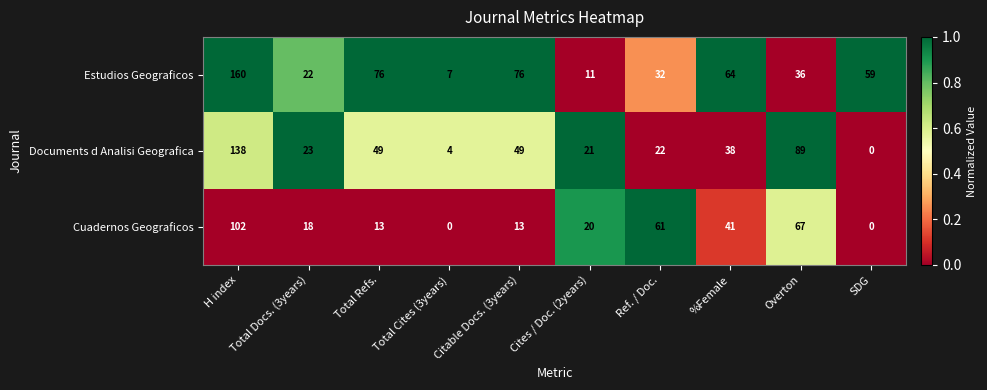

Rank the series by their average value, from lowest to highest.

Cuadernos Geograficos, Documents d Analisi Geografica, Estudios Geograficos